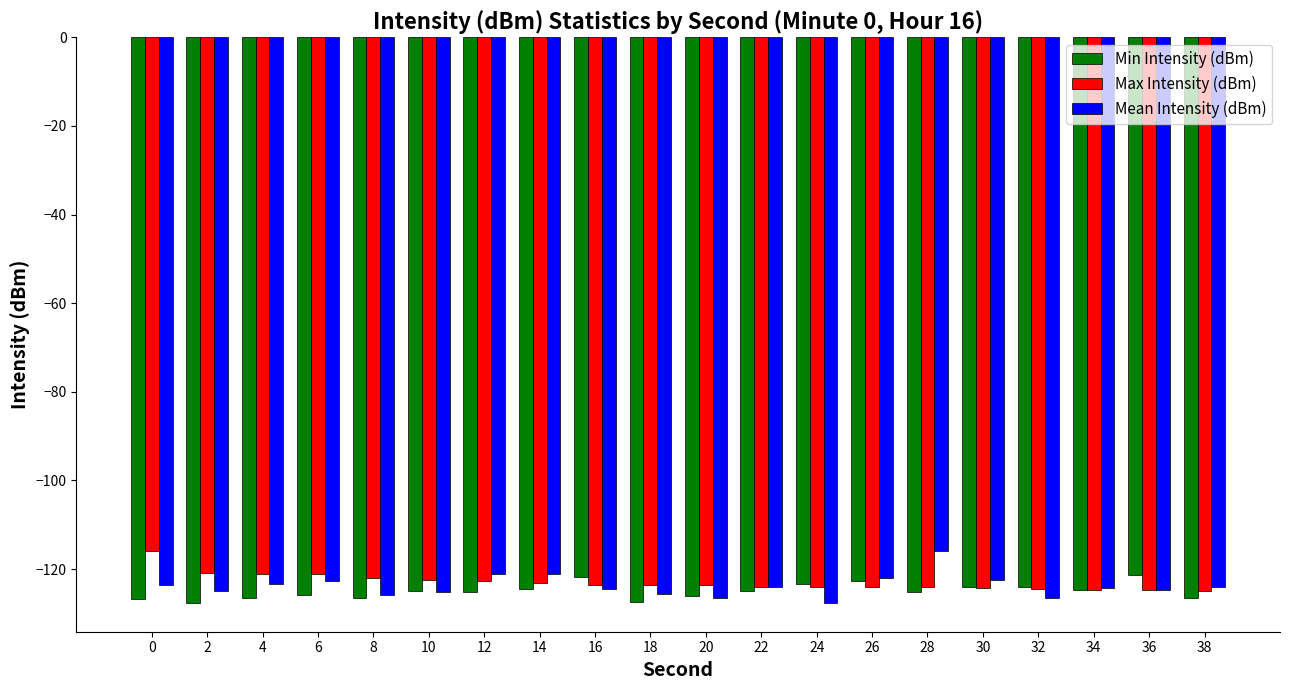

What is the spread (max minus min) of values at 14?

3.4